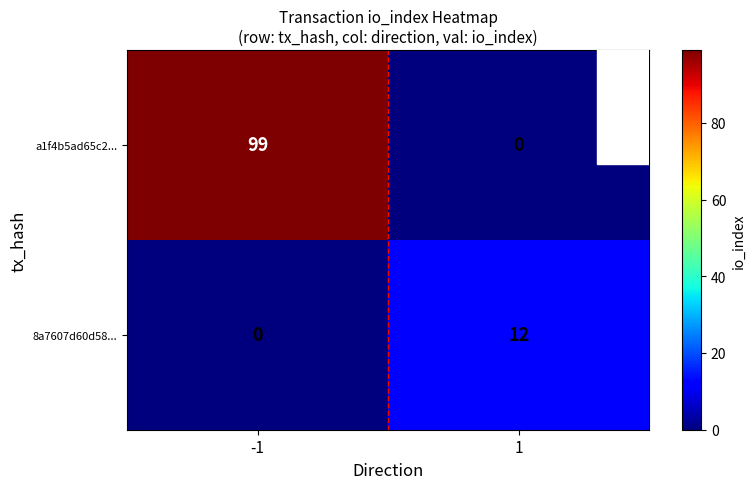

Count the number of categories in the chart.

2